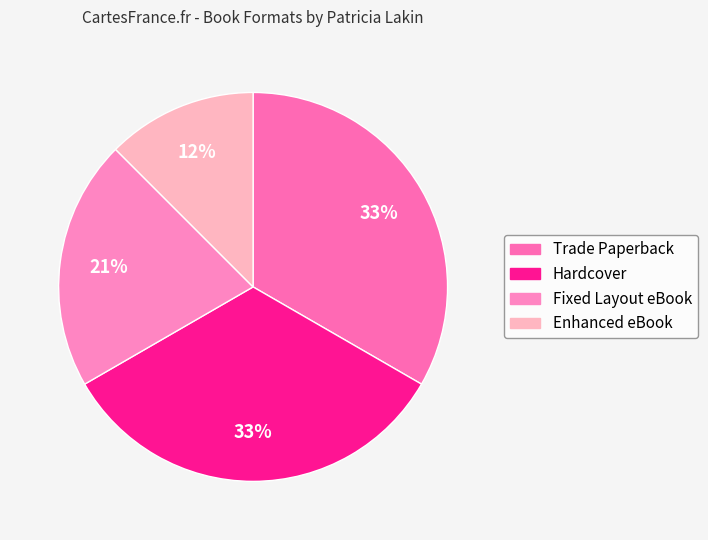

Which slice is the smallest?

Enhanced eBook